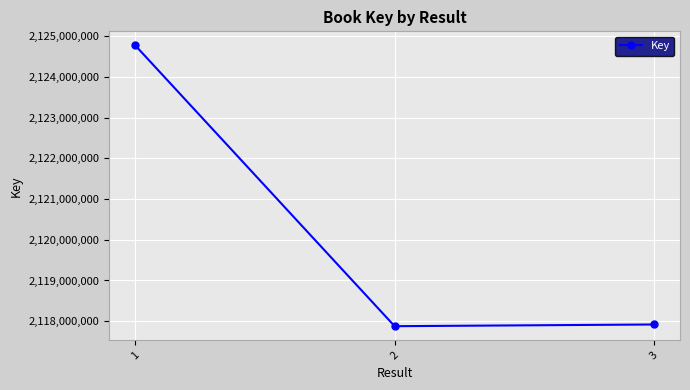

Reading left to right, list all the values displayed in this chart.

1=2124780540	2=2117875996	3=2117917903